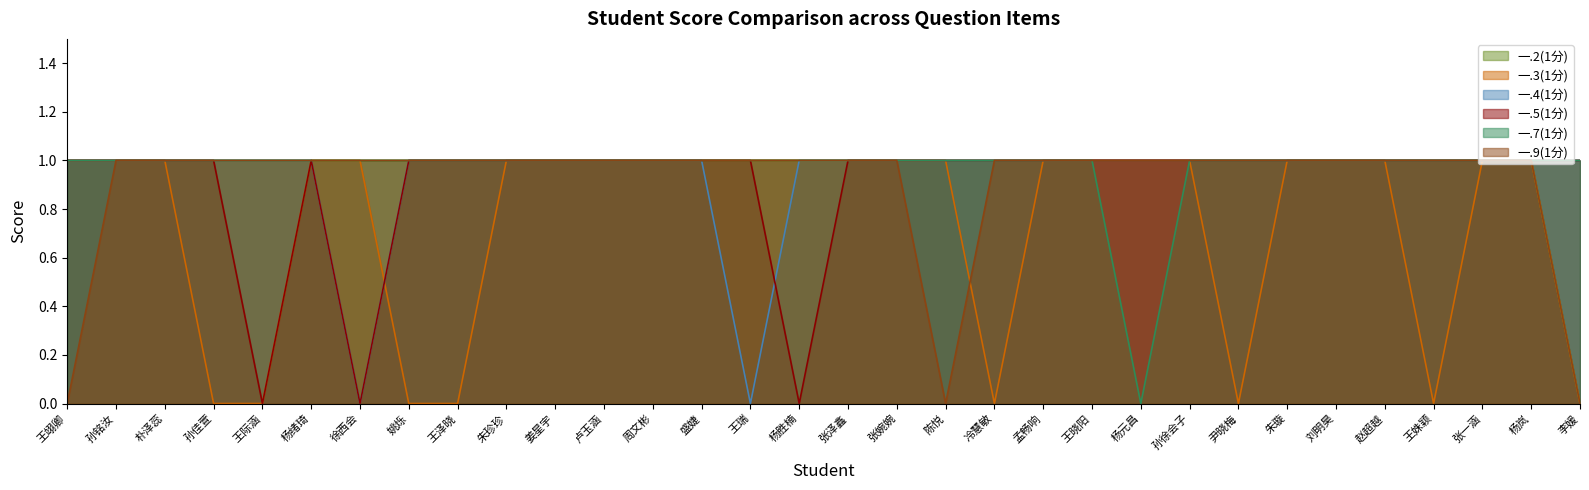

Does the chart display data point markers on the line(s)?

No